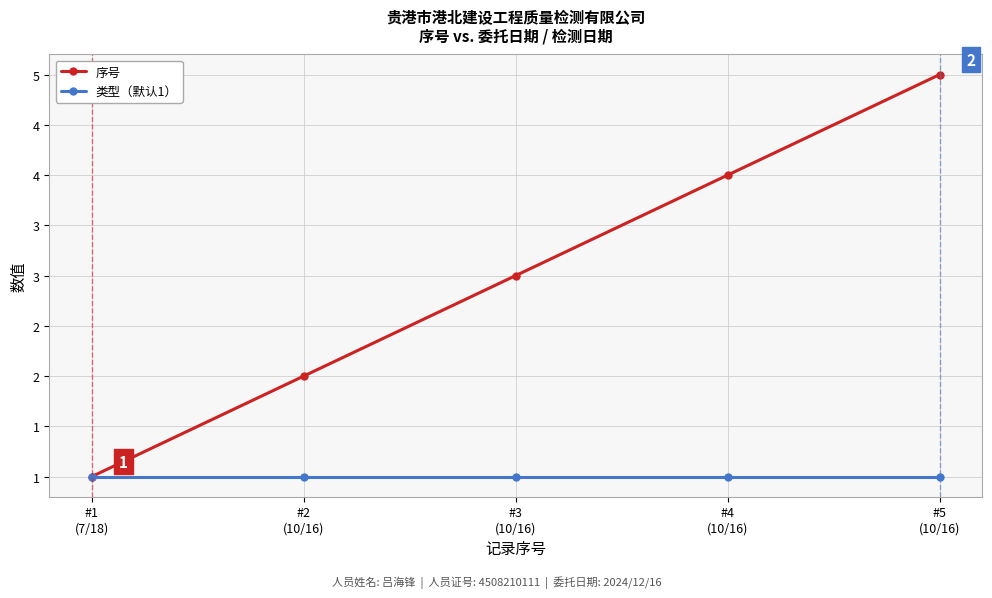

List the labels in order of 类型（默认1） value, largest first.

#1
(7/18), #2
(10/16), #3
(10/16), #4
(10/16), #5
(10/16)